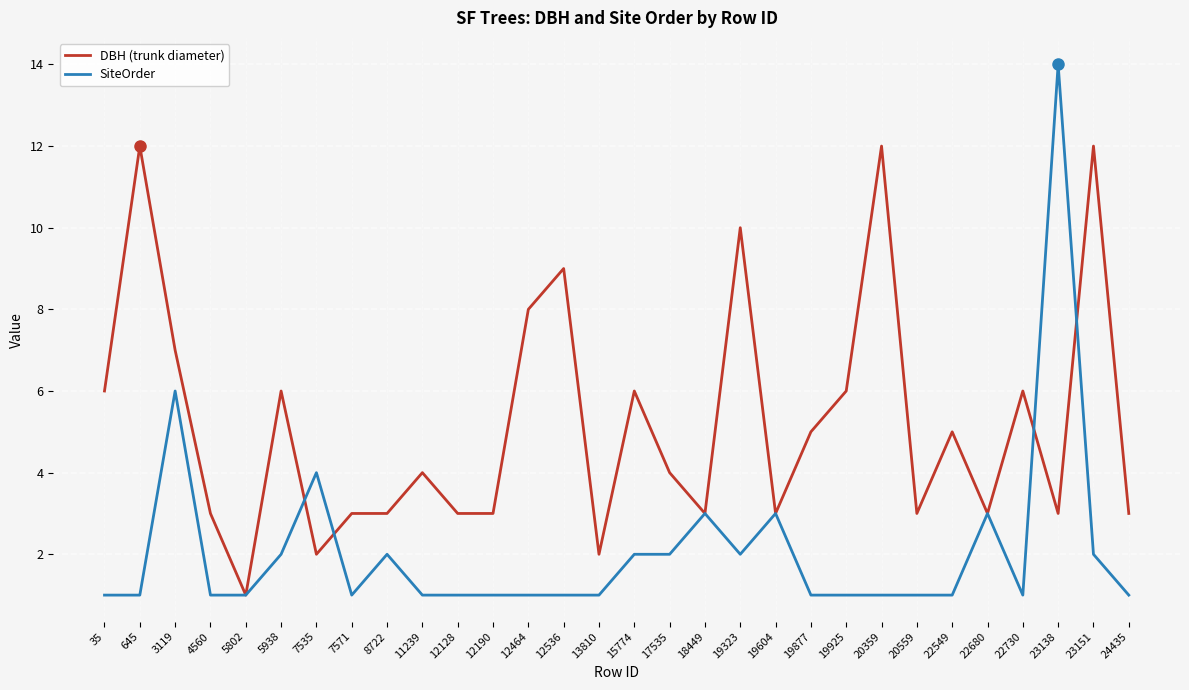

What is the difference between the DBH (trunk diameter) values at 20359 and 15774?

6